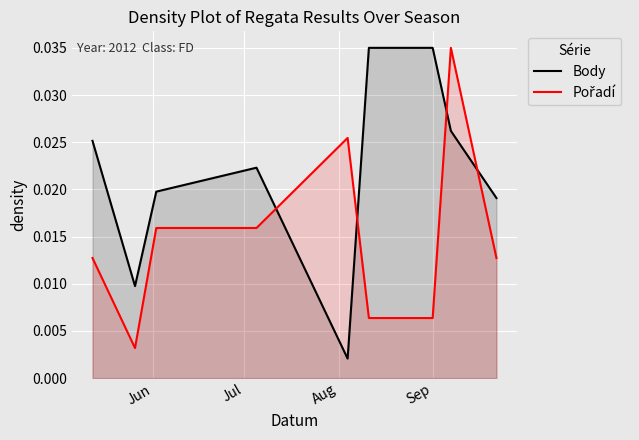

Which series has the largest total across all categories?

Body